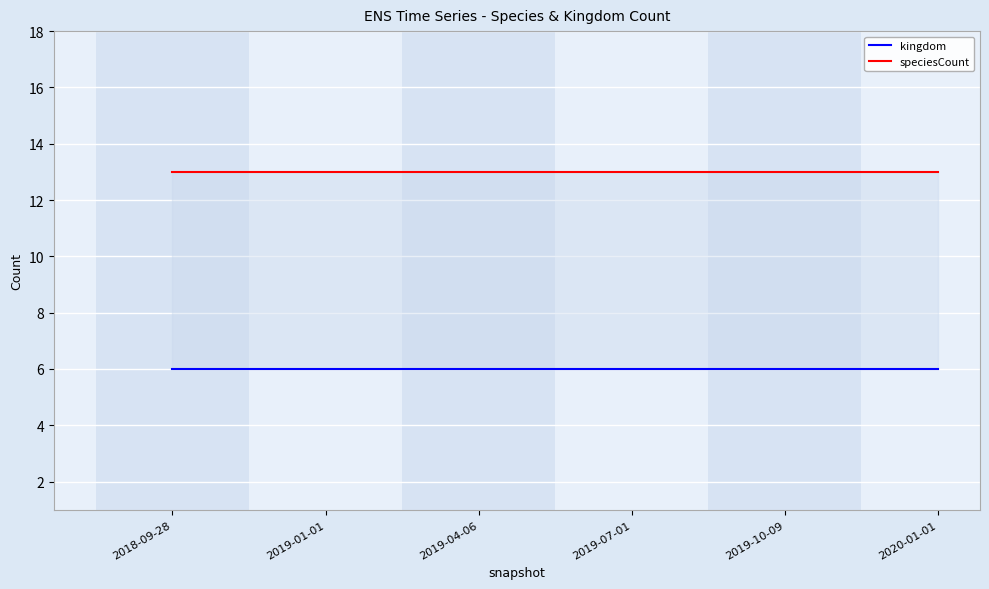

True or false: kingdom and speciesCount intersect in this chart.

False